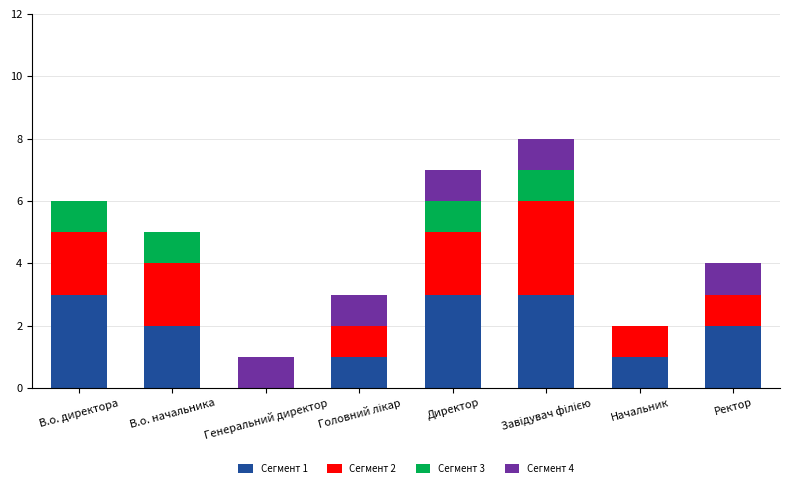

Is it true that Сегмент 1 equals 2 at В.о. начальника?

True